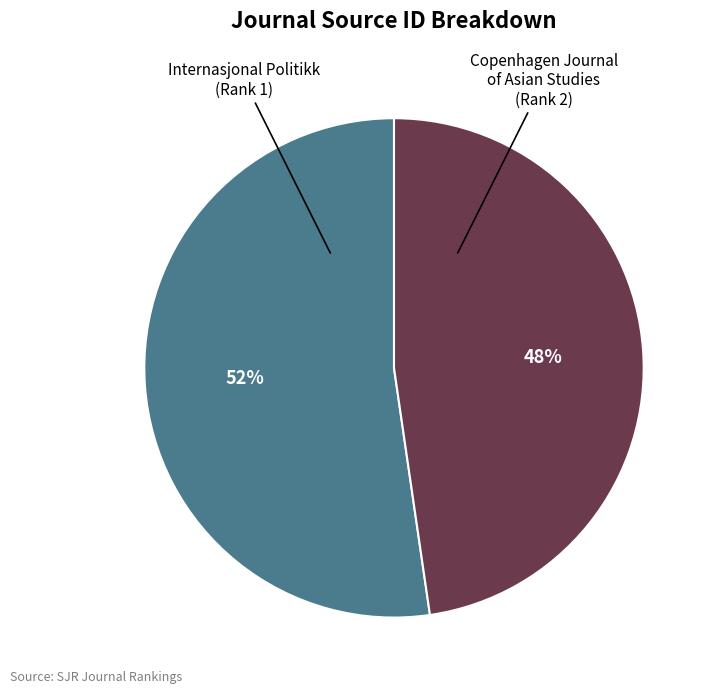

To the nearest percent, what portion does Copenhagen Journal of Asian Studies (Rank 2) represent?

48%